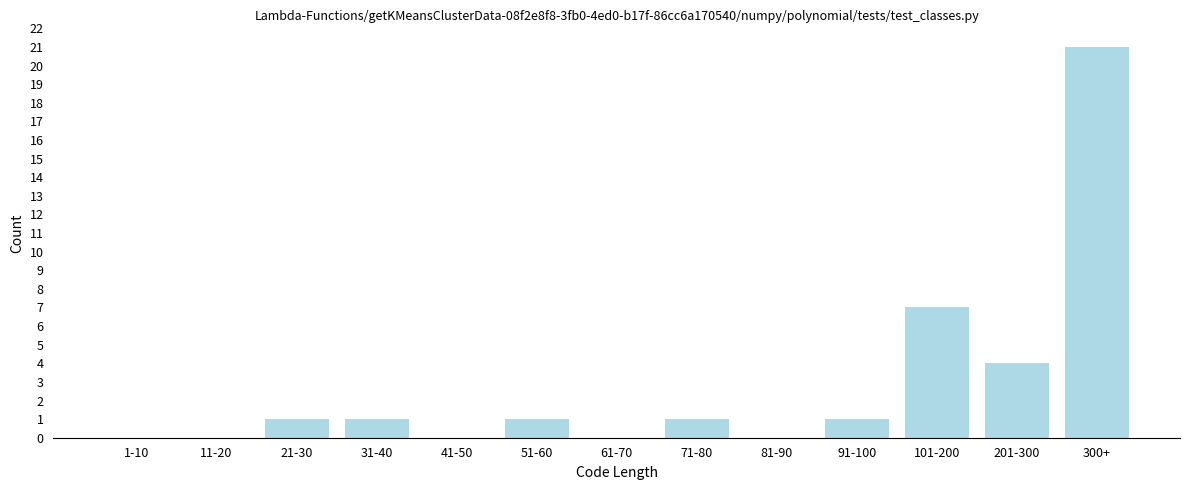

Reading left to right, list all the values displayed in this chart.

1-10=0	11-20=0	21-30=1	31-40=1	41-50=0	51-60=1	61-70=0	71-80=1	81-90=0	91-100=1	101-200=7	201-300=4	300+=21